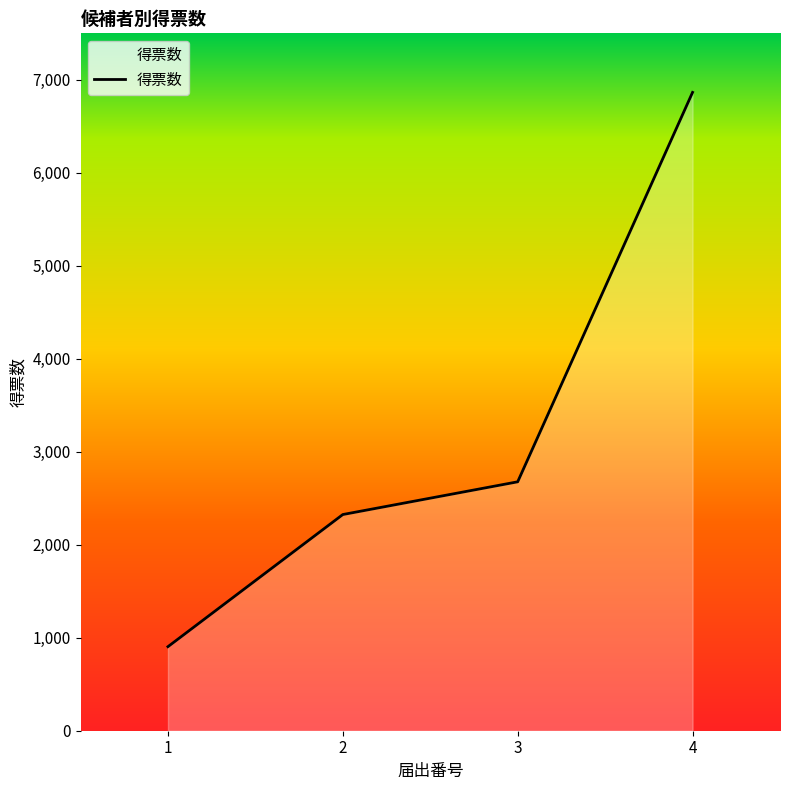

What is the sum of all values?

12771